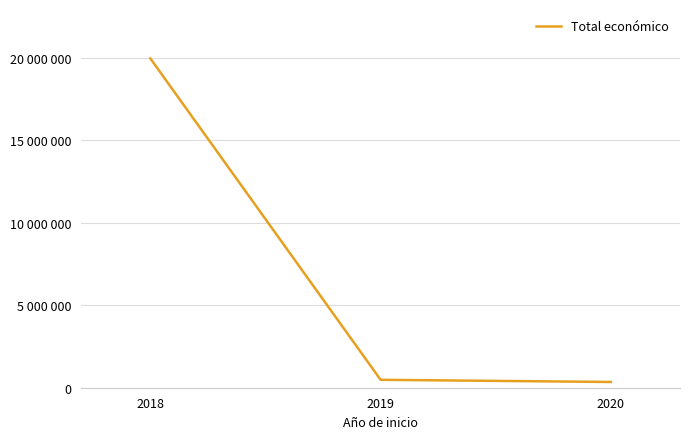

Which category has the highest value across all series?

2018